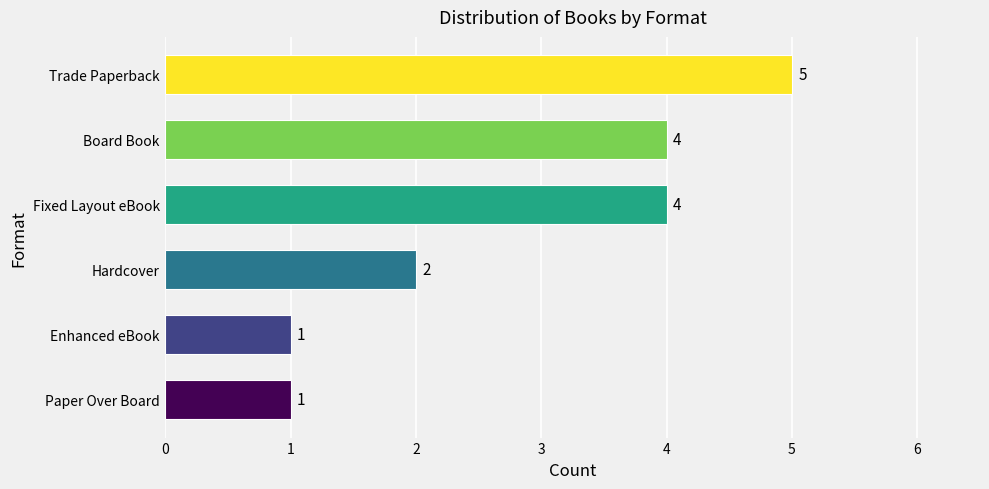

Where is the data nearest to the value 3?

Hardcover